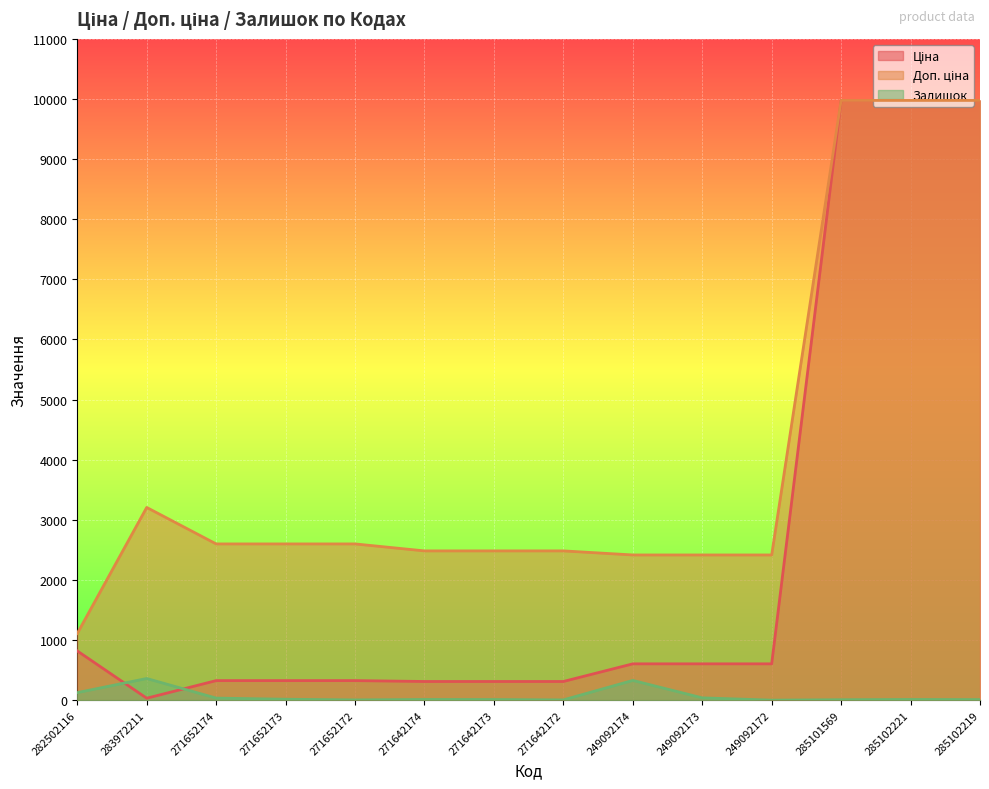

At which label is Ціна closest to 5003?

282502116